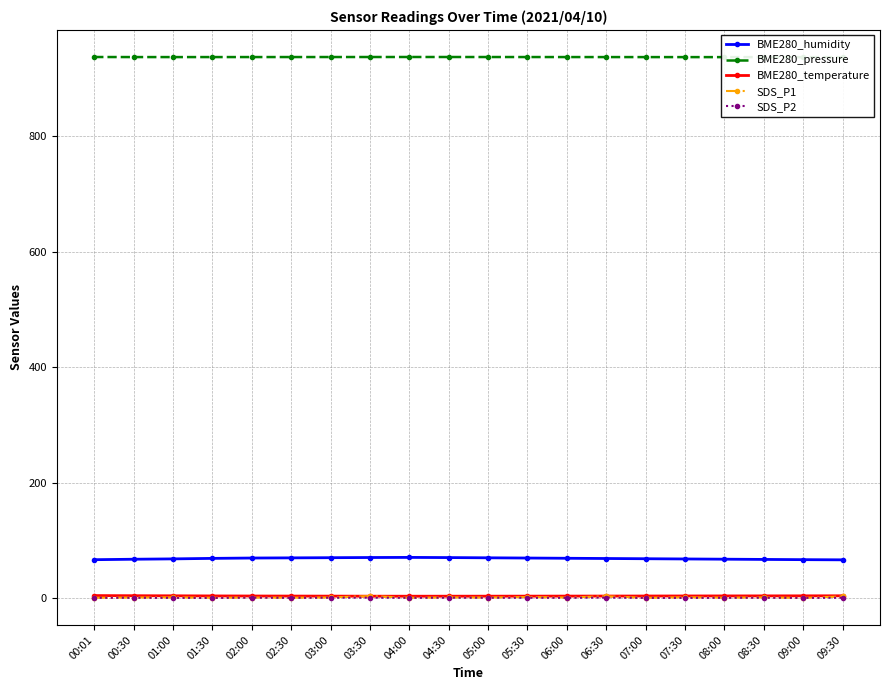

Is it true that BME280_pressure equals 415.8 at 08:30?

False